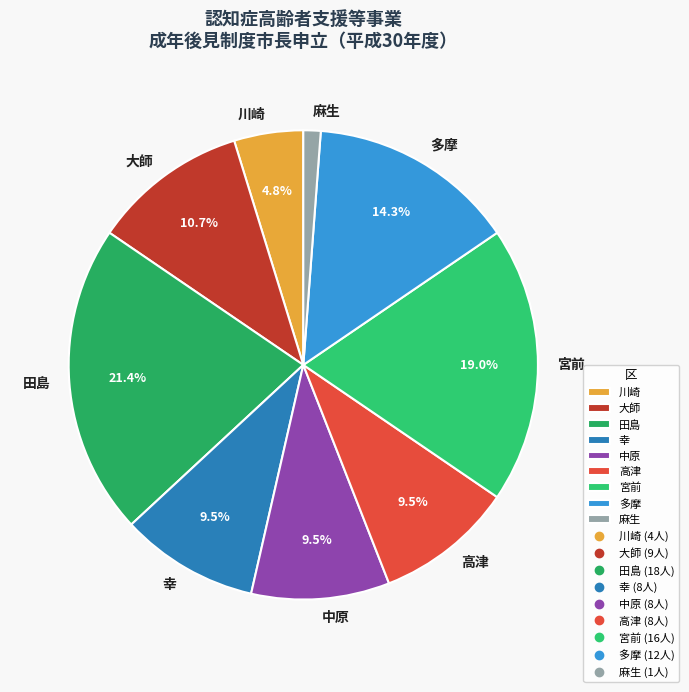

Is there a majority slice in this chart?

No